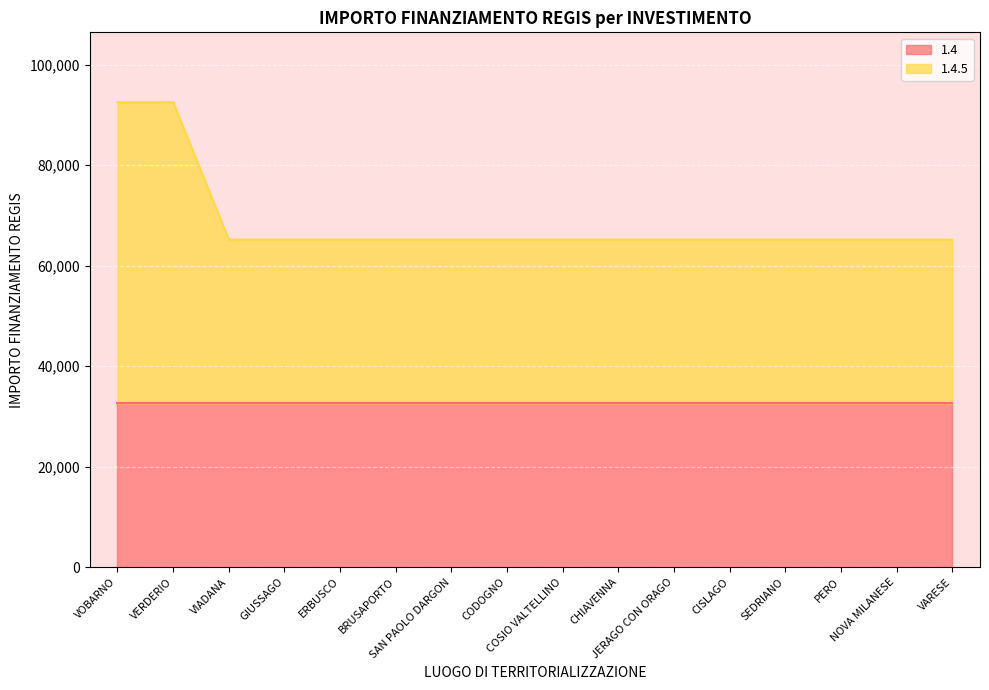

Reading right to left, extract all data points from this chart.

65178	65178	65178	65178	65178	65178	65178	65178	65178	65178	65178	65178	65178	65178	92555	92555